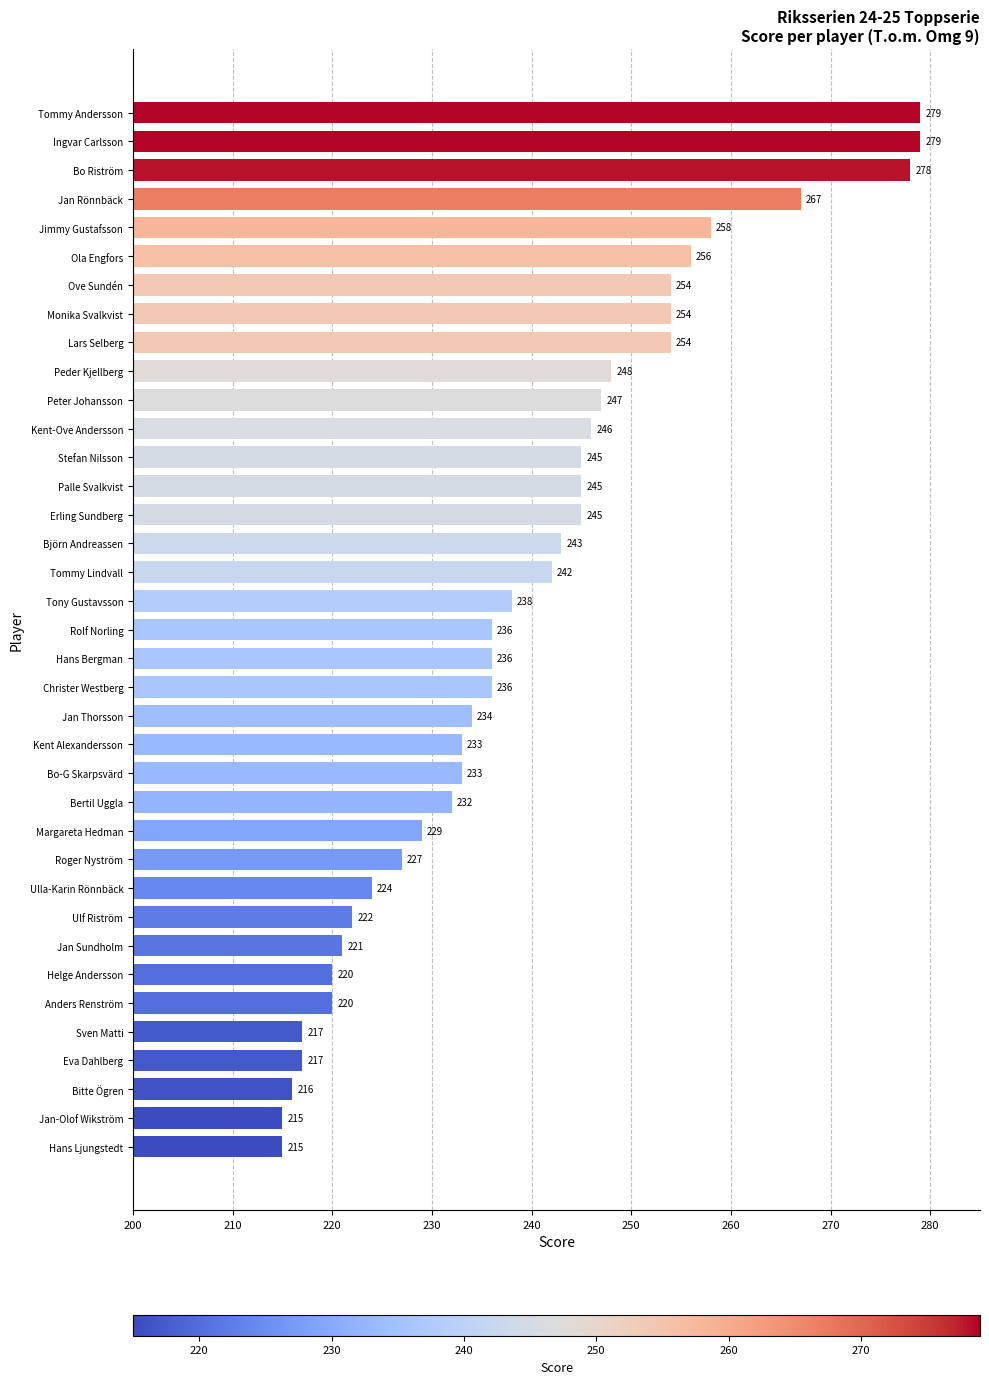

What is the label of the 2nd bar from the top?

Ingvar Carlsson